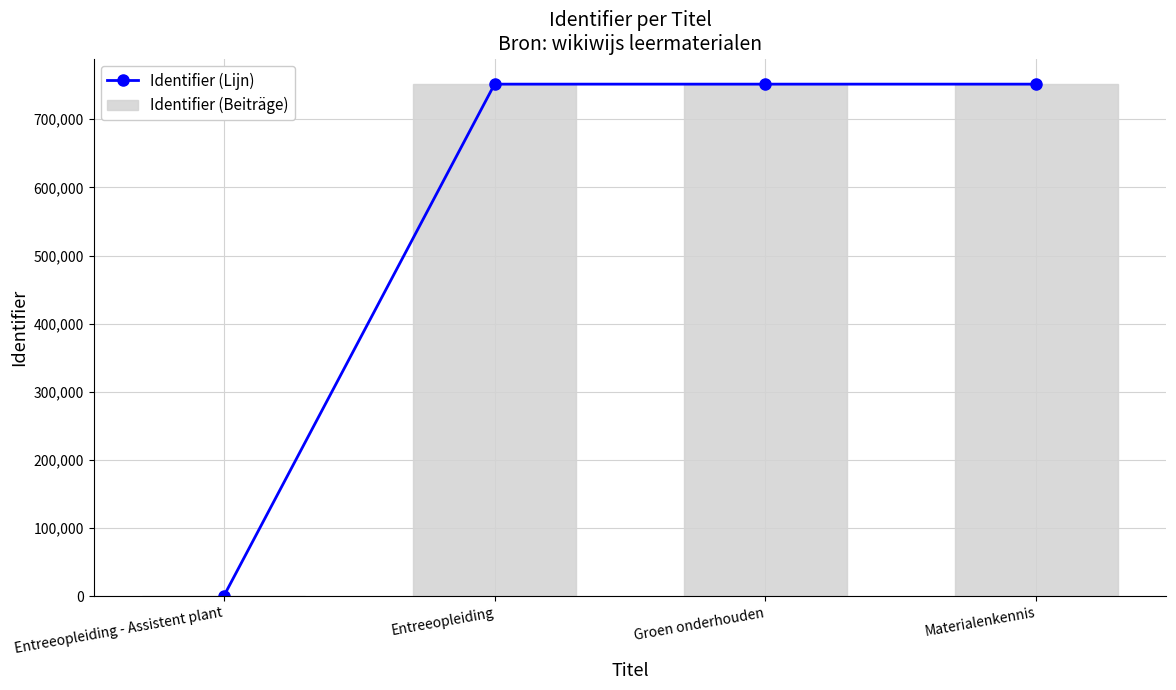

Rank the categories by Identifier (Beiträge) value from lowest to highest.

Entreeopleiding - Assistent plant, Entreeopleiding, Groen onderhouden, Materialenkennis